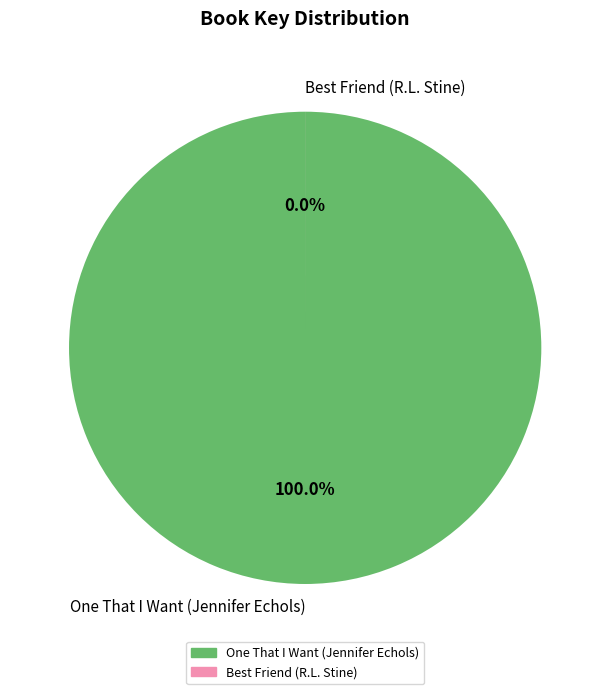

How many slices are in this pie chart?

2